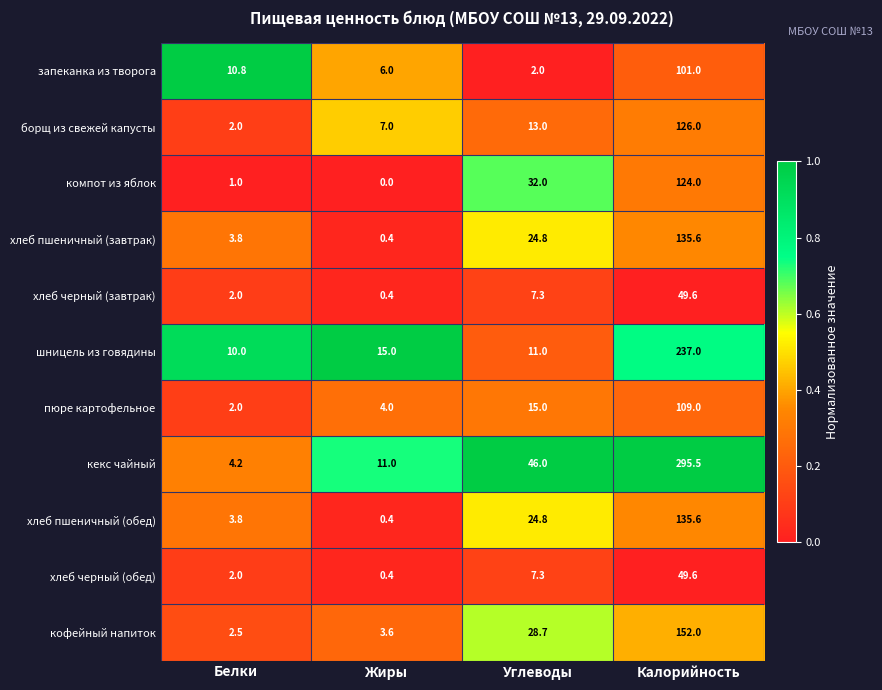

Where does the запеканка из творога series first go above 10?

Белки